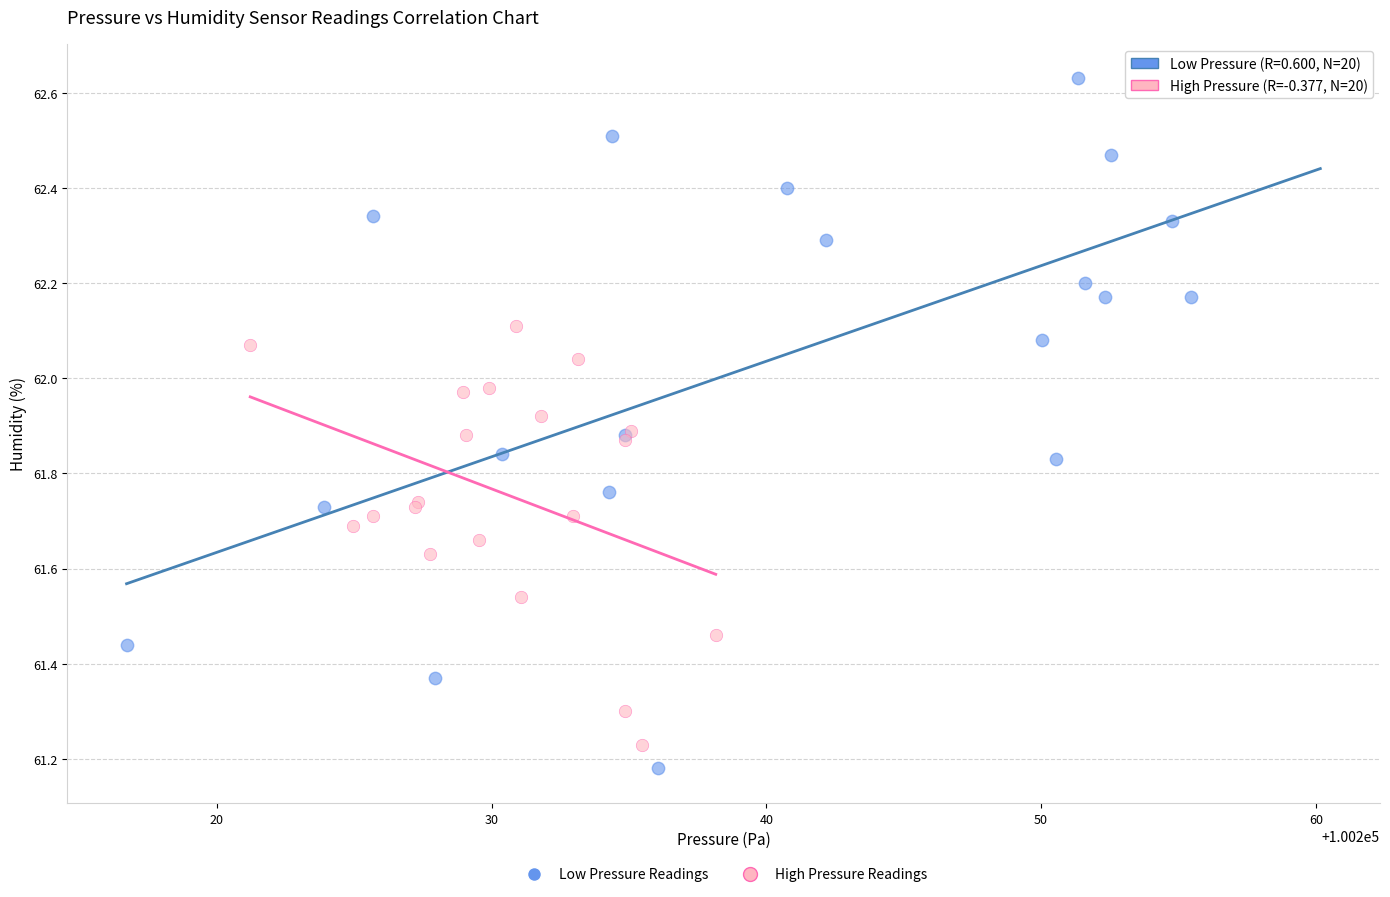

Which series has the widest spread of Y values?

Low Pressure Readings